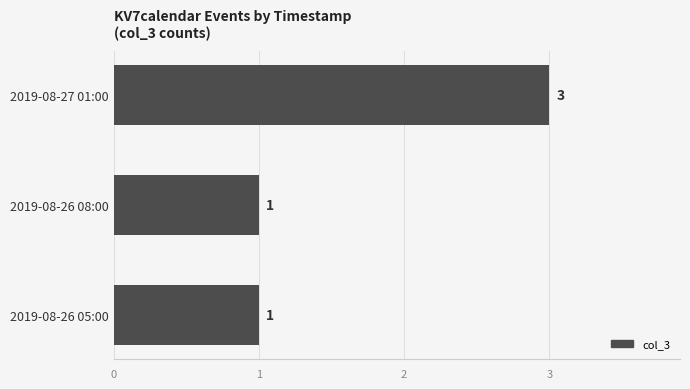

How many values are between 1 and 3?

3